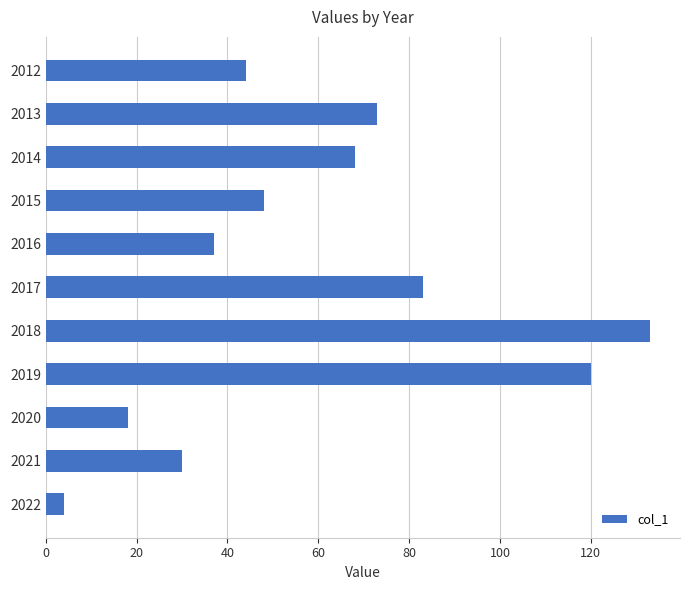

At which label is the value closest to 68?

2014